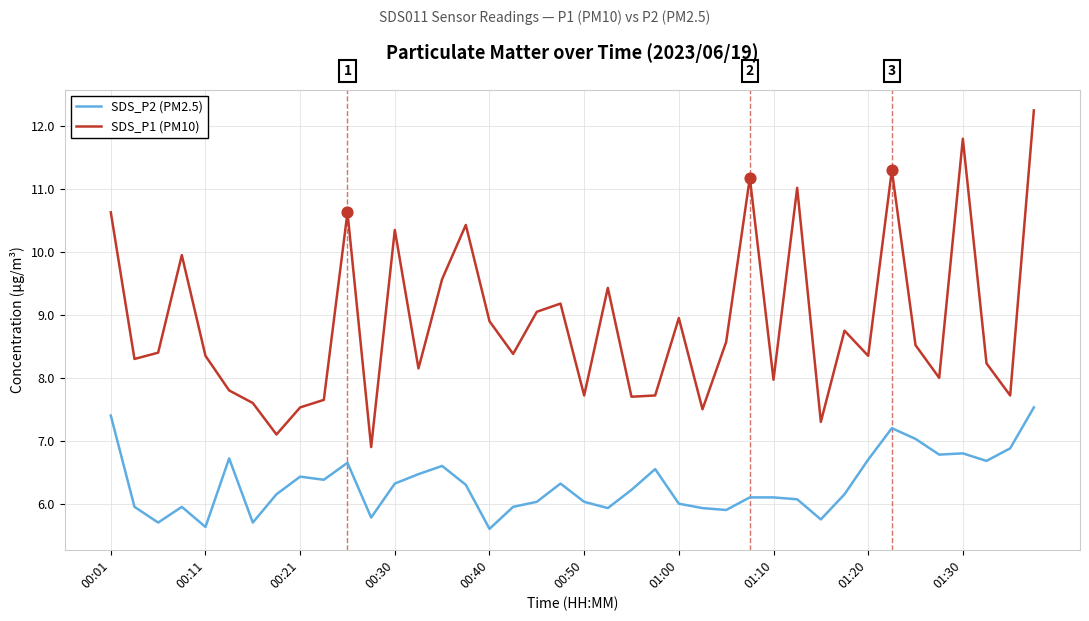

Which series has the largest total across all categories?

SDS_P1 (PM10)